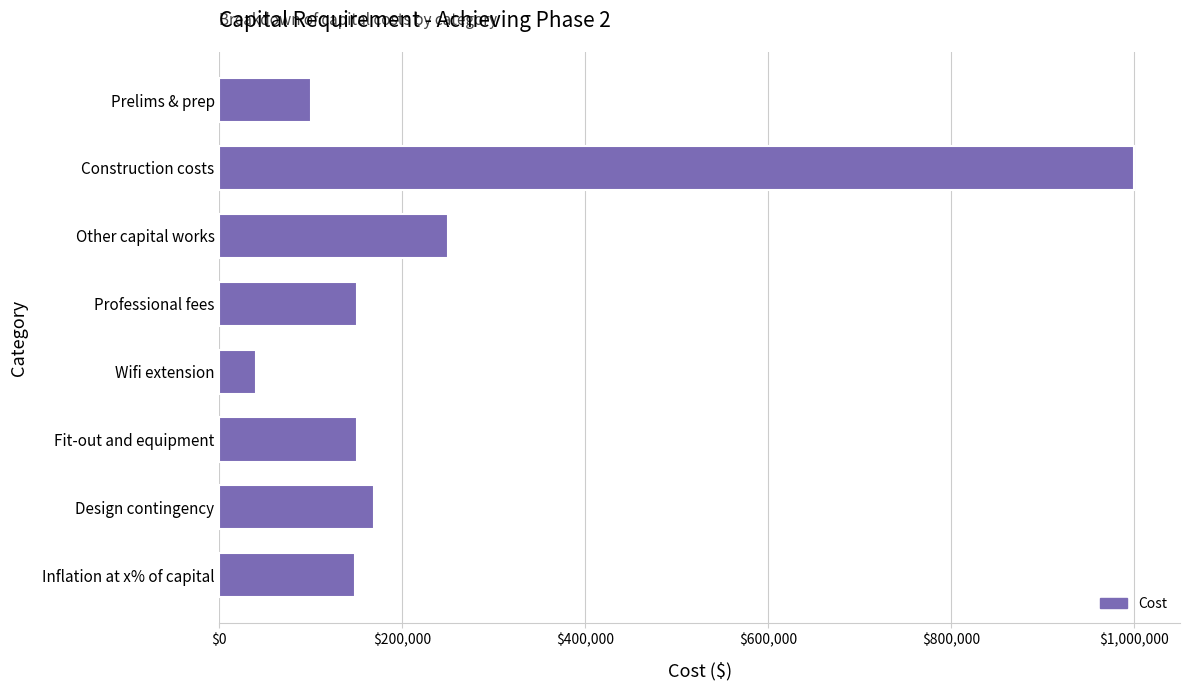

Between Wifi extension and Inflation at x% of capital, which is larger?

Inflation at x% of capital